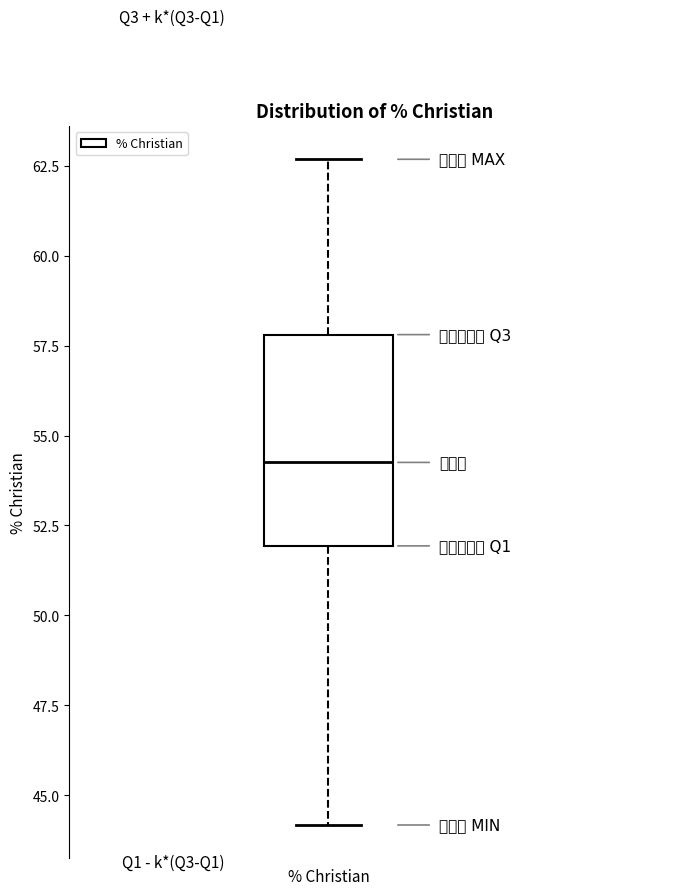

Transcribe this box plot: give where the median line is, the range the box spans, and where the two whiskers end, as read against the y-axis. The values are not printed on the chart, so give them approximately, as read against the axis.

median 54.5, box 52.0 to 58.0, whiskers 44.0 to 62.5